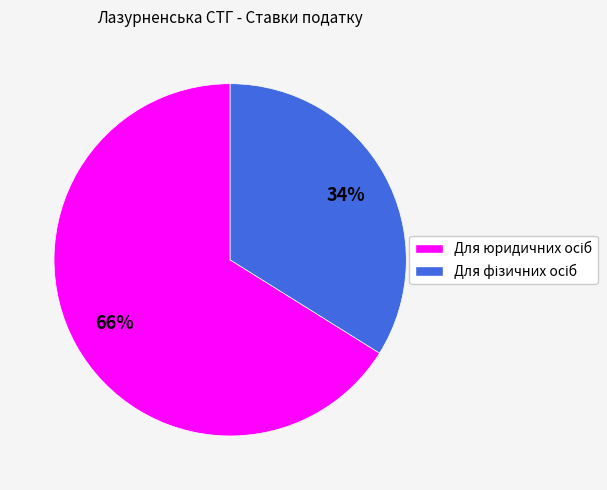

To the nearest percent, what is the average slice percentage?

50%